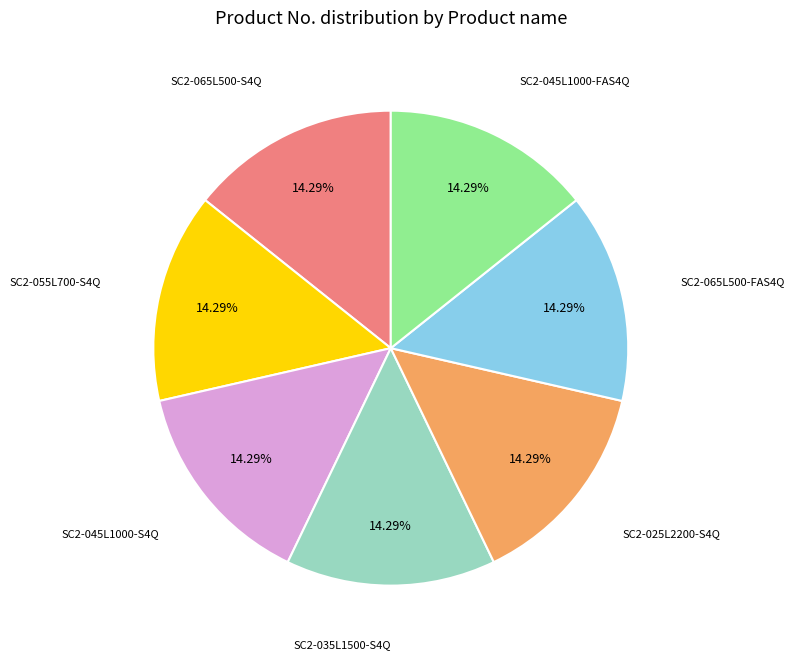

How many slices are in this pie chart?

7